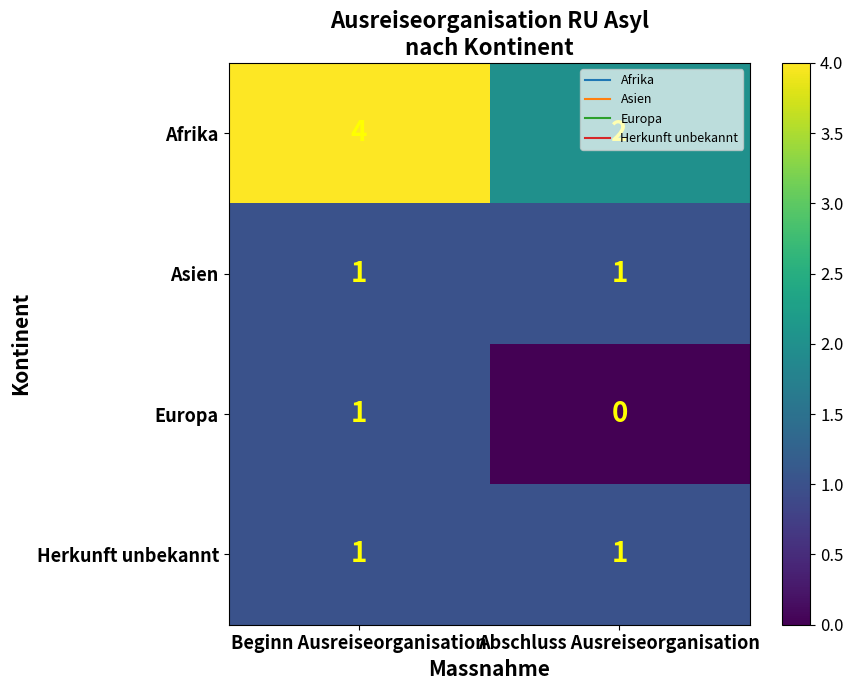

Which series has the largest range (max minus min)?

Afrika